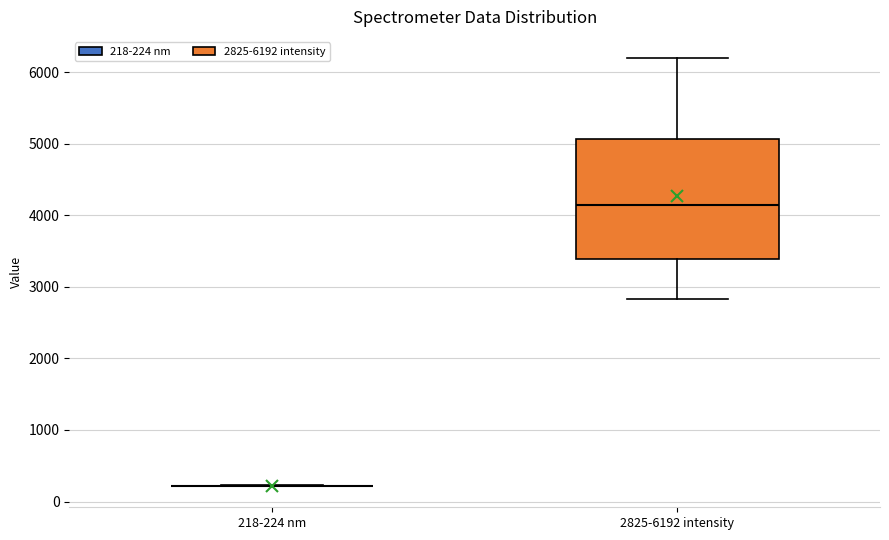

Reading left to right, transcribe this box plot: for each box, give where its median line is, the range the box spans, and where its two whiskers end, as read against the y-axis. The values are not printed on the chart, so give them approximately, as read against the axis.

218-224 nm: box collapsed to a line at 200, whiskers 200 to 200
2825-6192 intensity: median 4100, box 3400 to 5100, whiskers 2800 to 6200